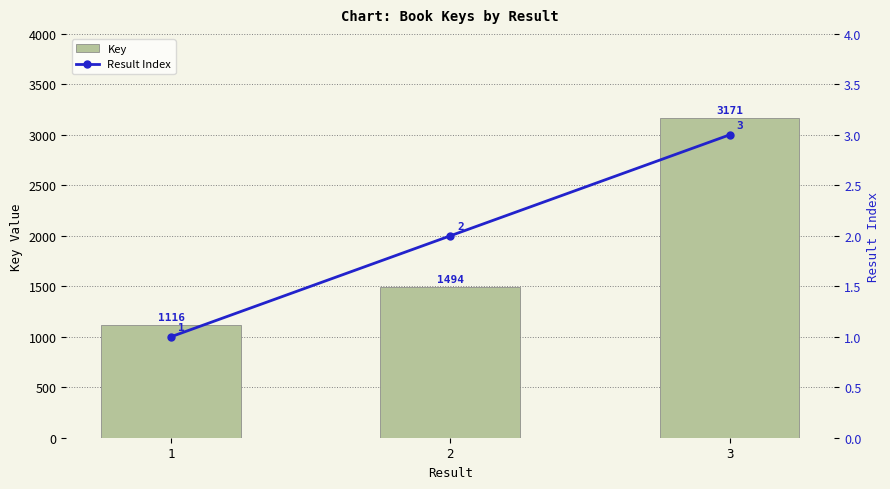

Are the bars grouped side by side (vs. stacked)?

Yes